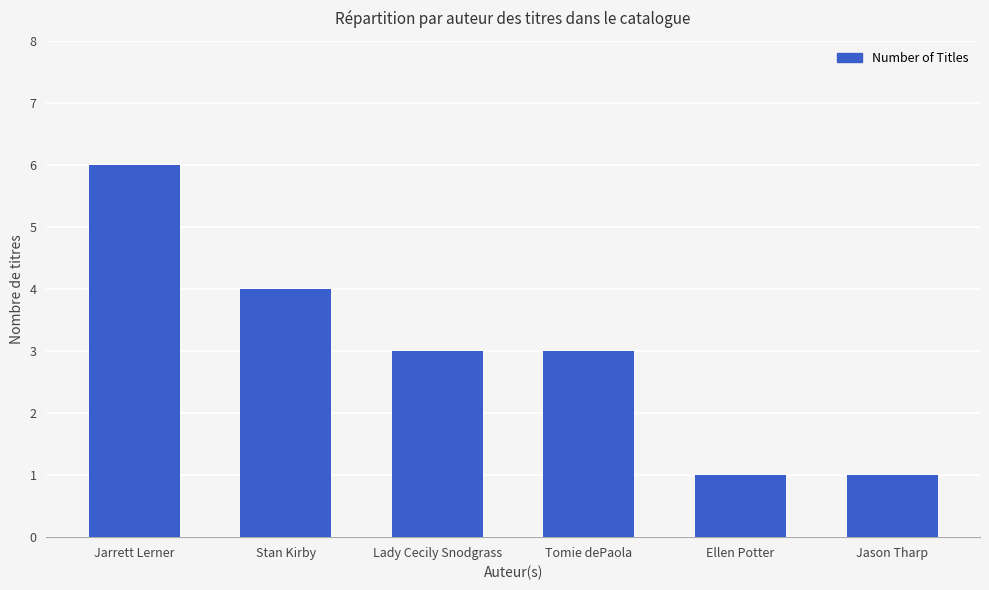

Reading left to right, list all the values displayed in this chart.

6	4	3	3	1	1